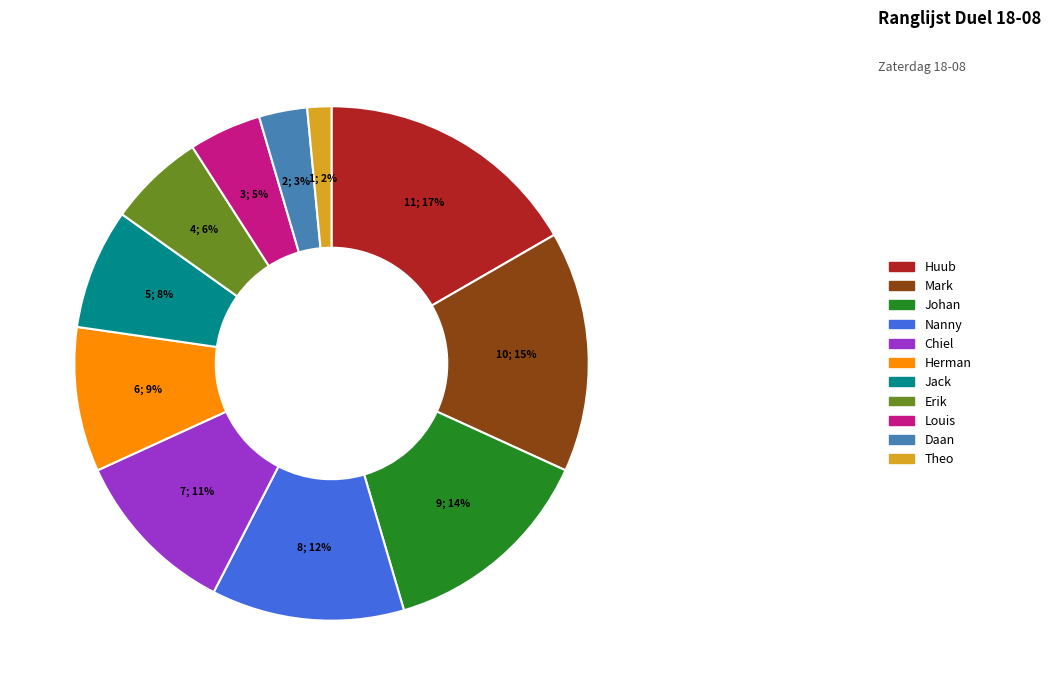

Rank the categories by value from lowest to highest.

Theo, Daan, Louis, Erik, Jack, Herman, Chiel, Nanny, Johan, Mark, Huub